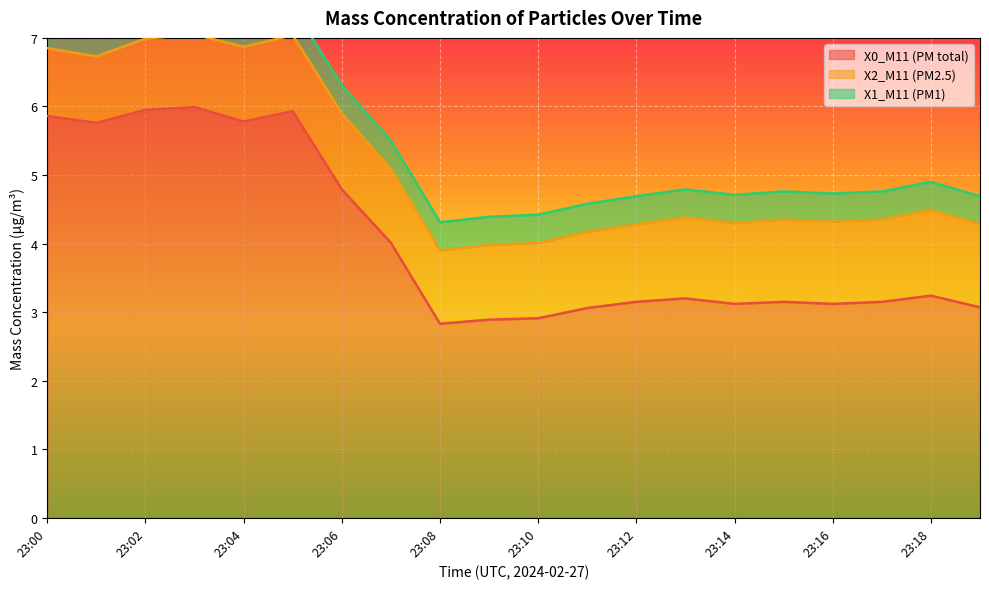

Does the chart display data point markers on the line(s)?

No